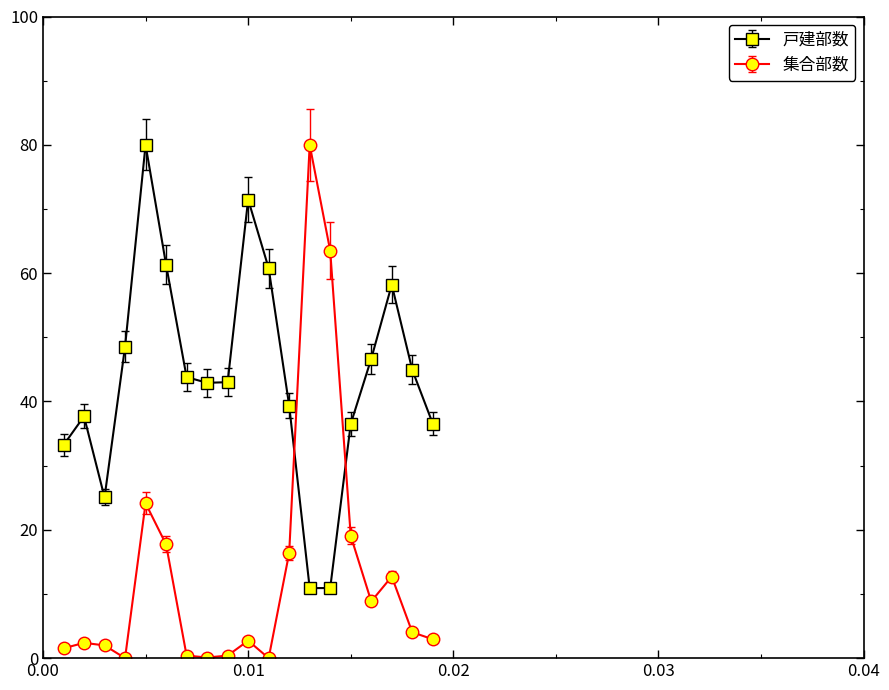

What is the average value of the 集合部数 series?

13.6